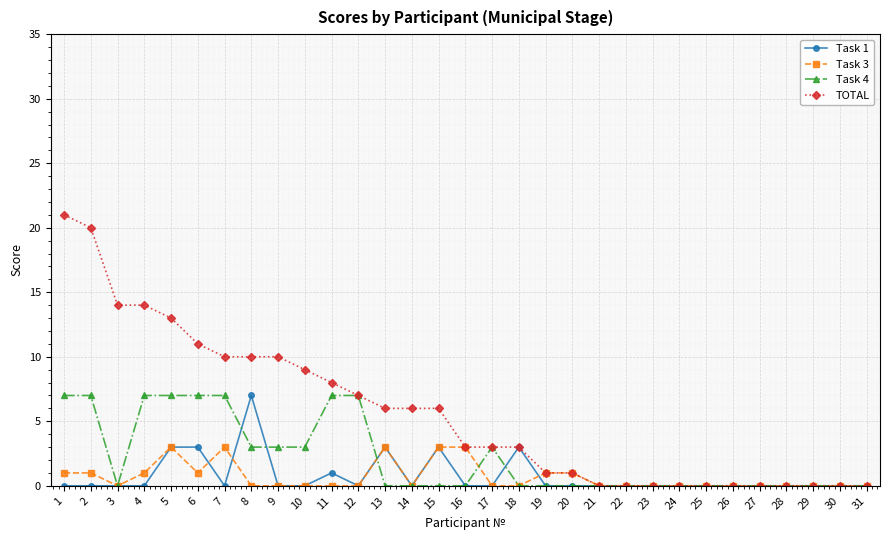

What are all the series names shown in the legend?

Task 1, Task 3, Task 4, TOTAL